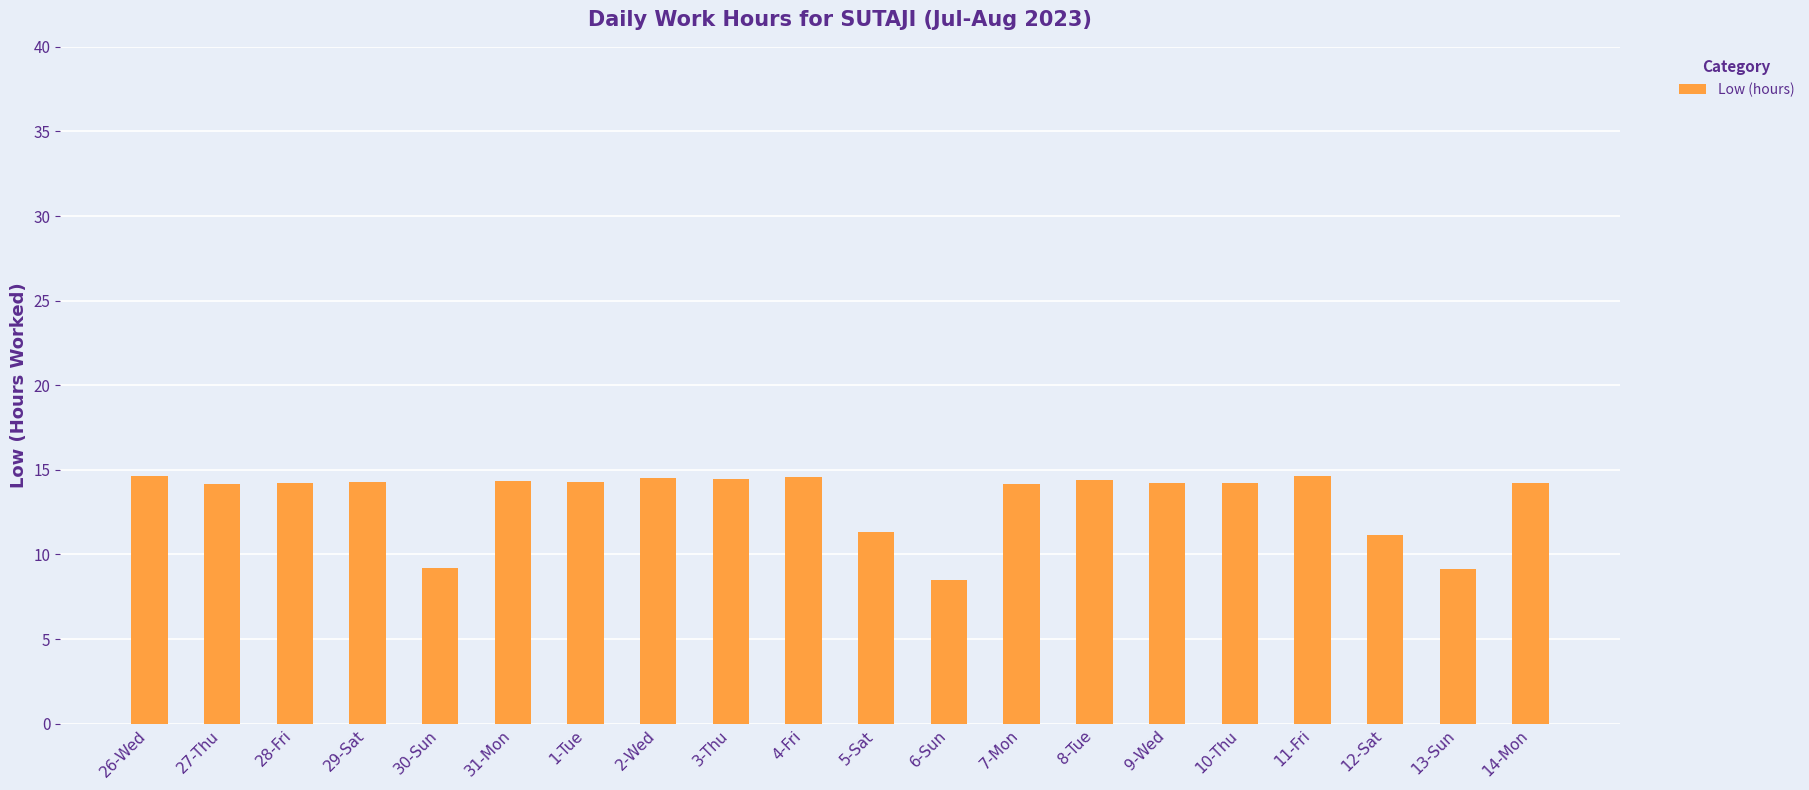

Approximately how many times larger is the value at 9-Wed compared to 6-Sun?

1.7